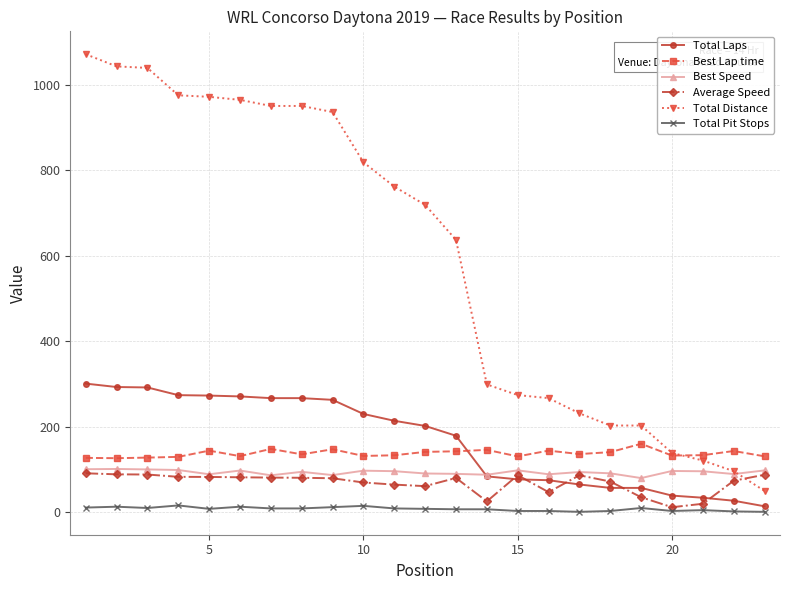

At how many categories does at least one series exceed 956?

6